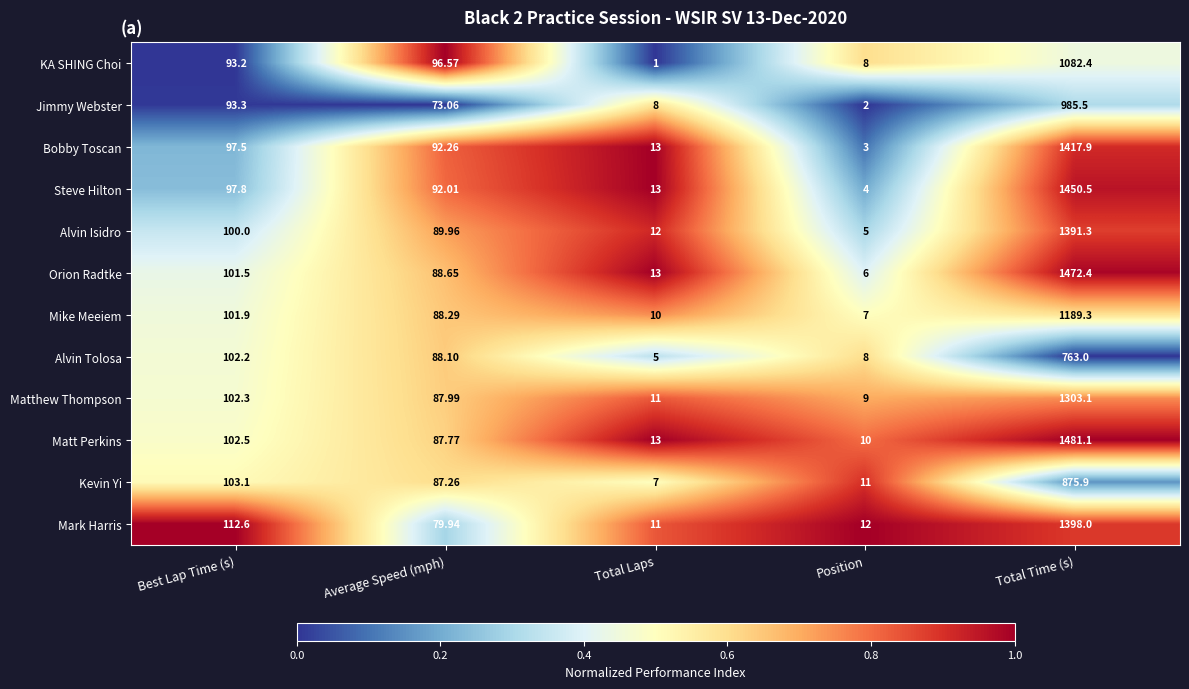

Between Best Lap Time (s) and Average Speed (mph), which series saw the biggest shift?

Mark Harris